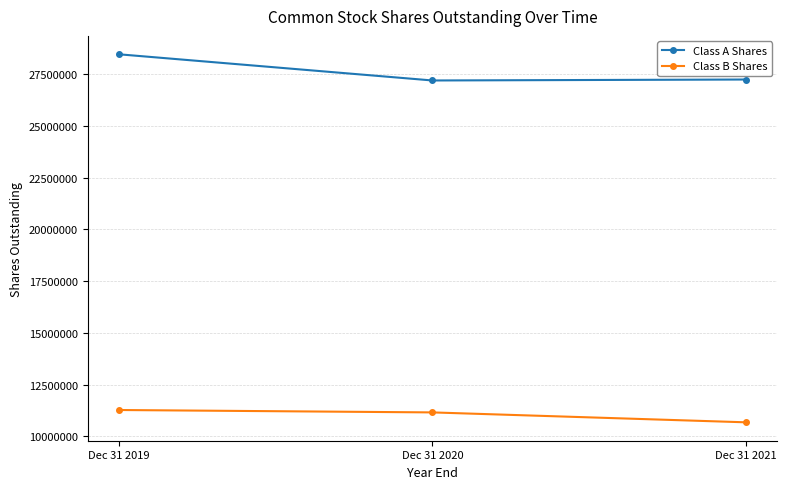

Which series has the widest spread of values?

Class A Shares